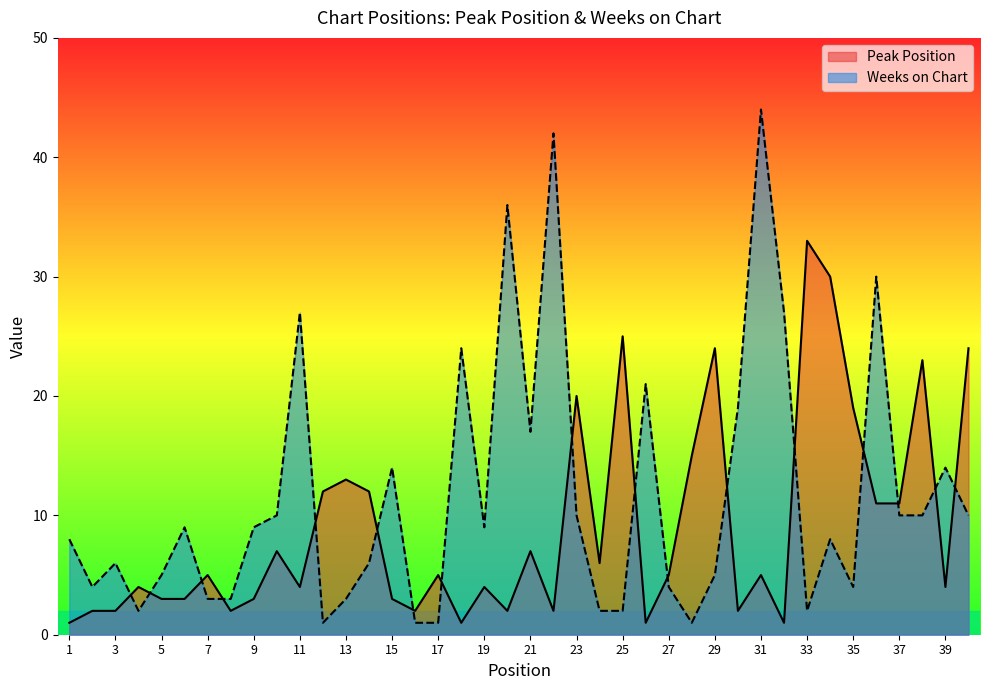

How many distinct data groups are displayed?

2